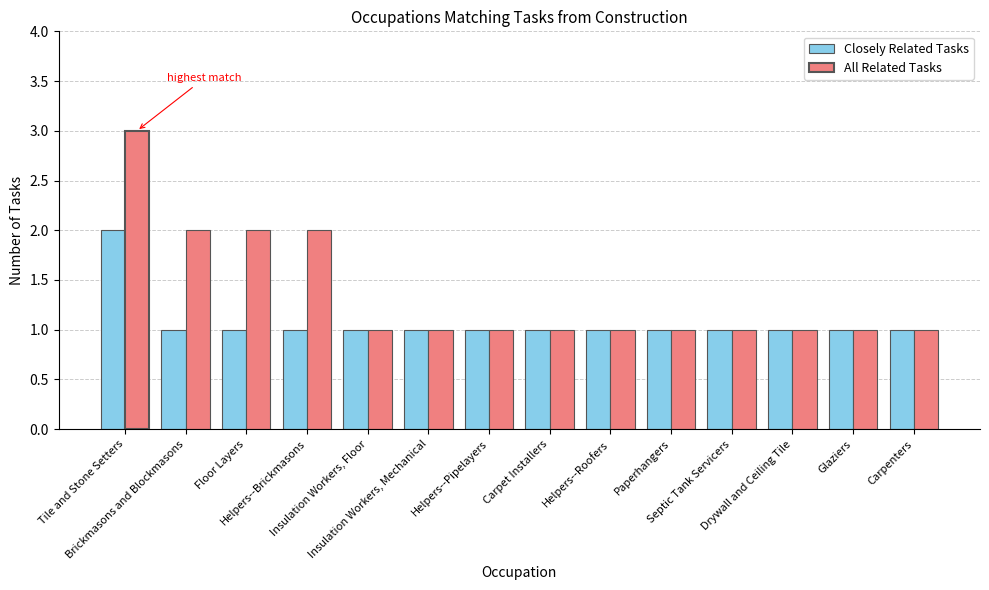

The value of All Related Tasks at Brickmasons and Blockmasons is 2. True or false?

True